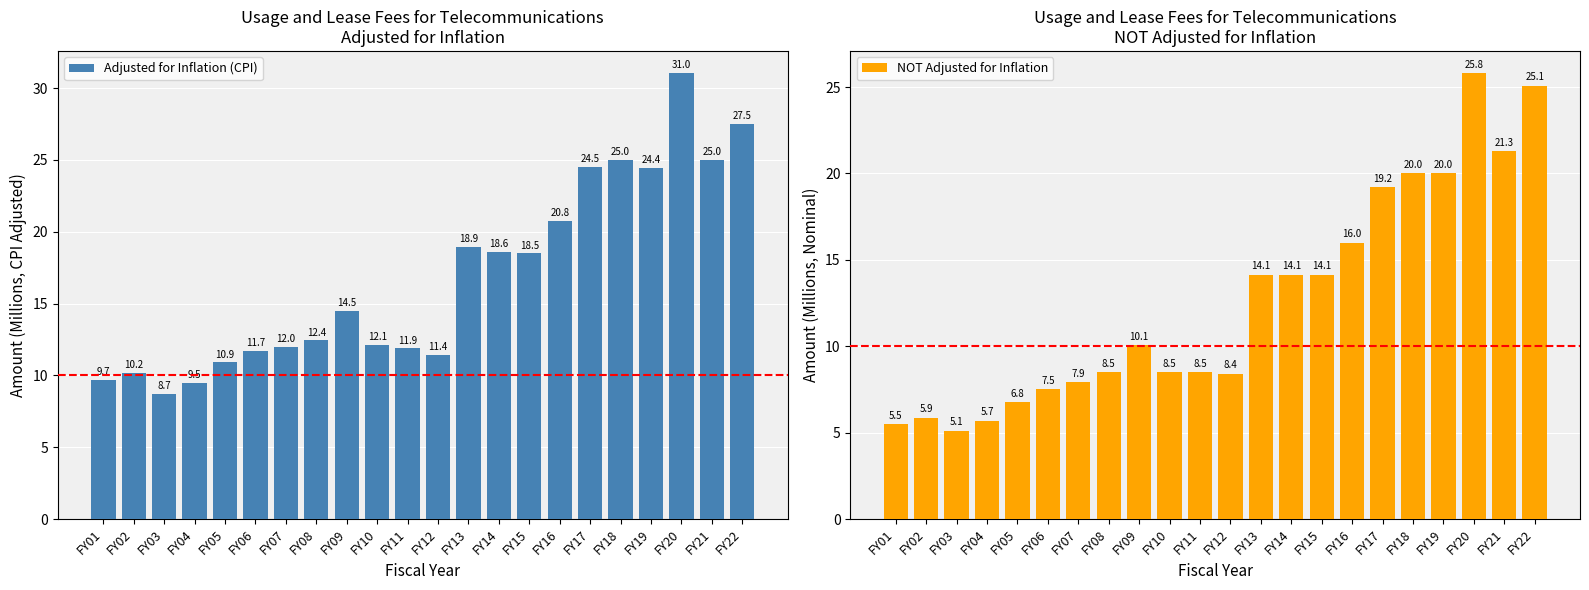

What are all the series names shown in the legend?

Adjusted for Inflation (CPI), NOT Adjusted for Inflation